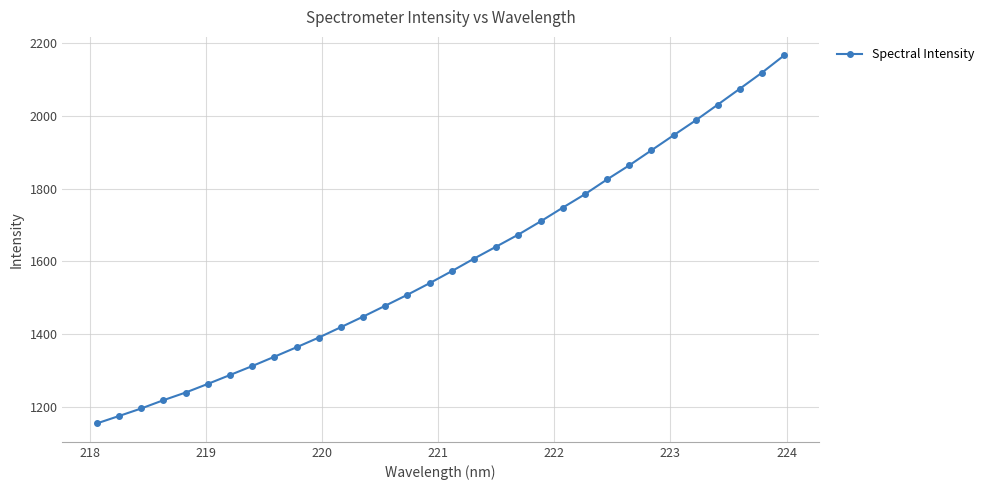

What is the value of the 26th point from the left?

1904.8